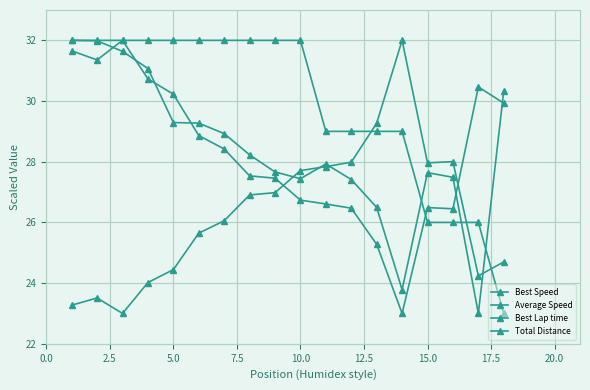

The value of Best Speed at 10.0 is 39.3. True or false?

False